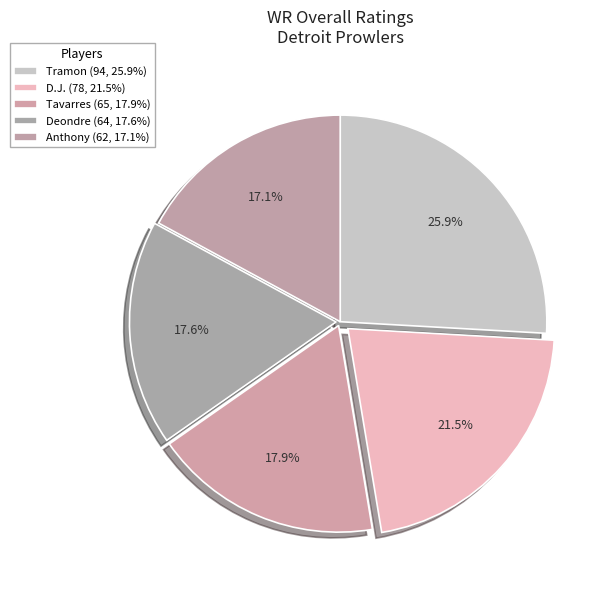

What is the change in value from Tavarres to Deondre?

-1